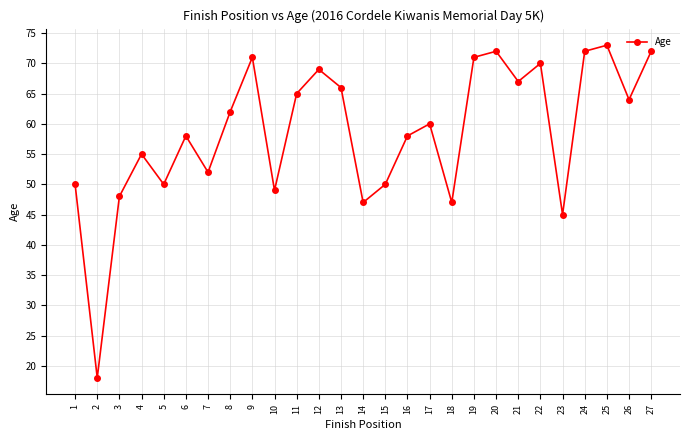

How many interior local valleys (lower than both neighbors) does the data have?

9